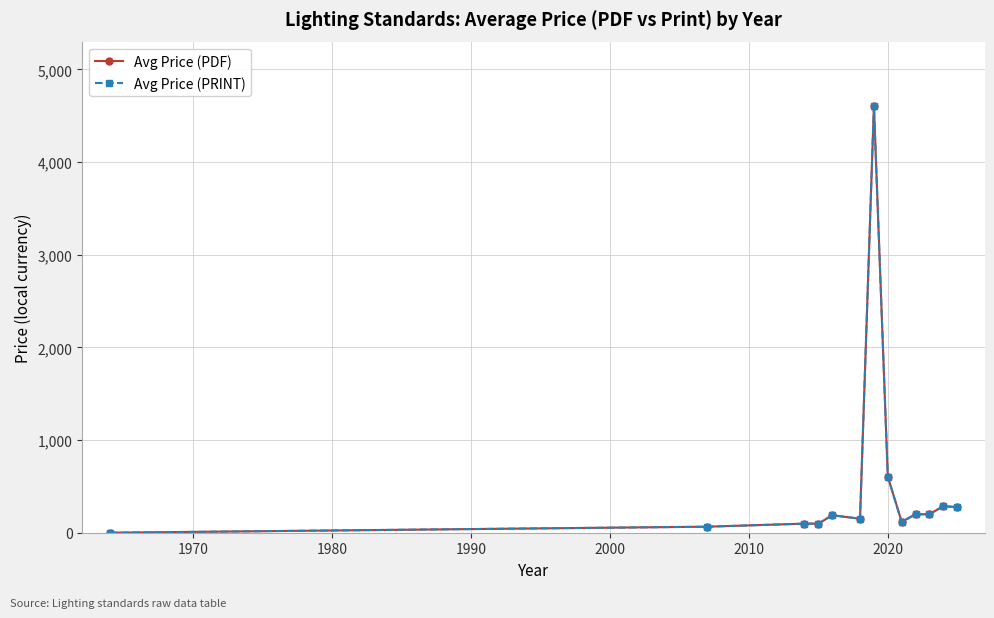

Is this an area chart (filled region under the line)?

No